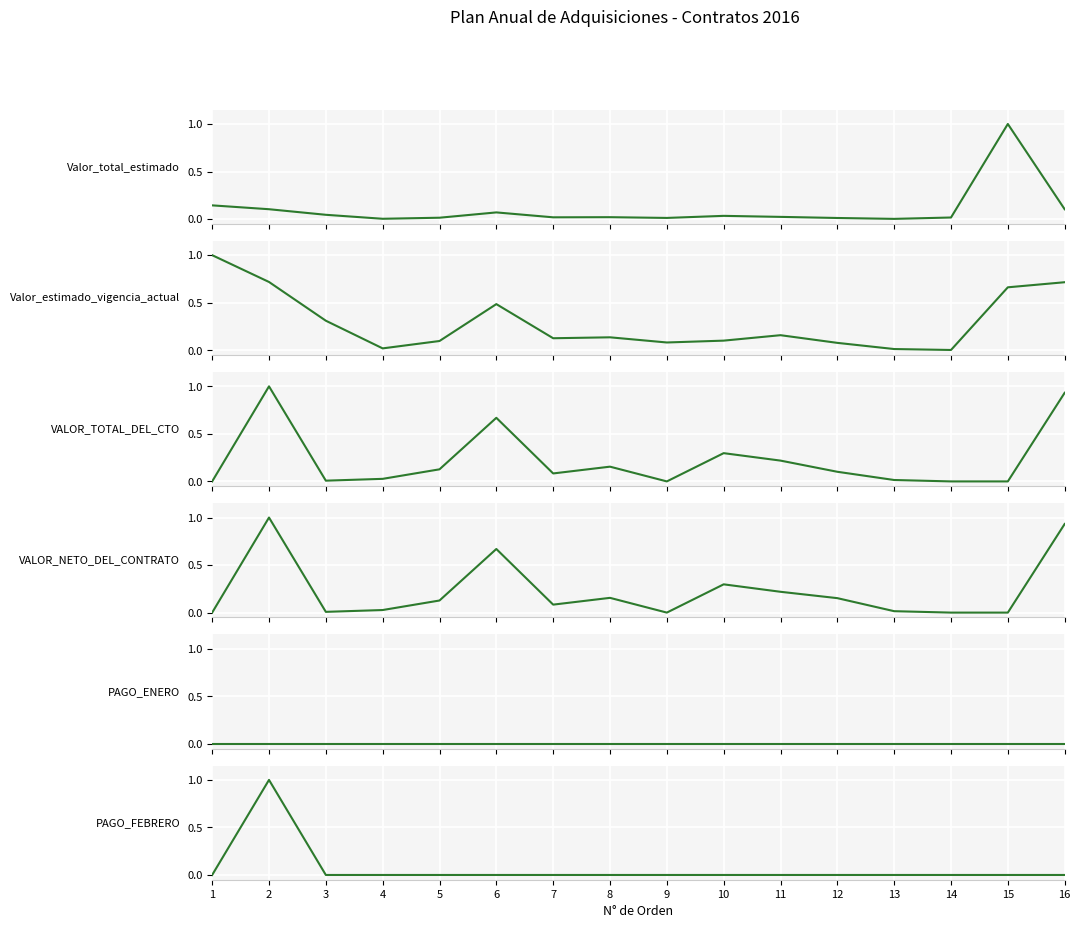

What is the value of the VALOR NETO DEL CONTRATO point at the 6th from the left?

0.7